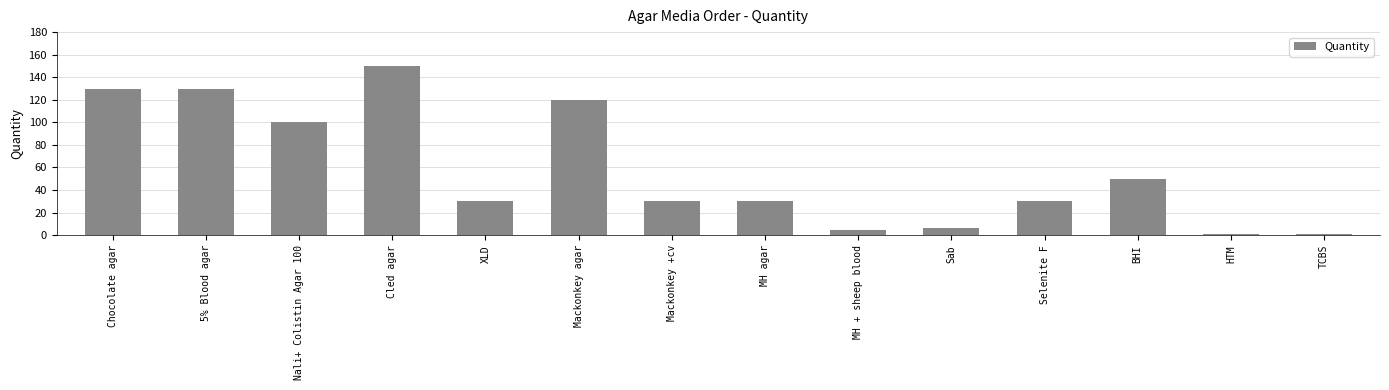

What is the label of the 10th bar from the right?

XLD